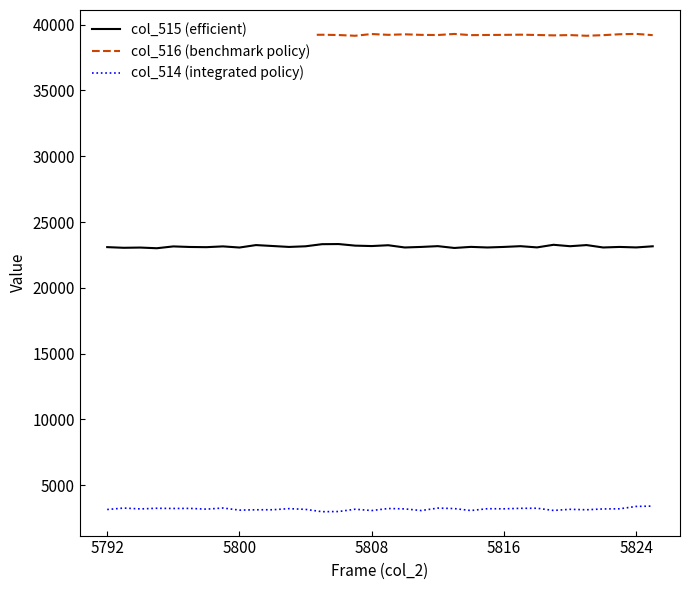

In col_516 (benchmark policy), how many points are lower than both neighbors (excluding endpoints)?

10